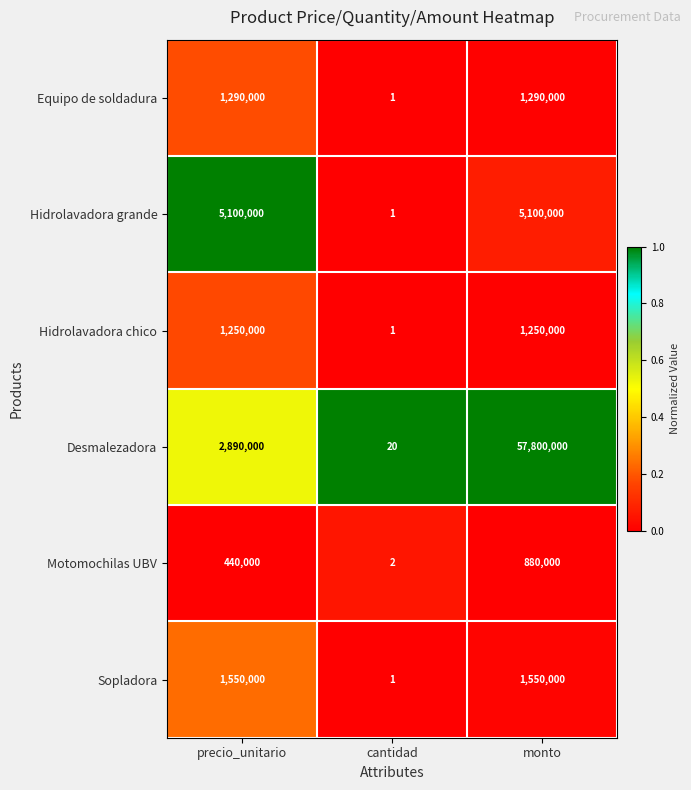

Which label corresponds to the largest value in the chart?

monto